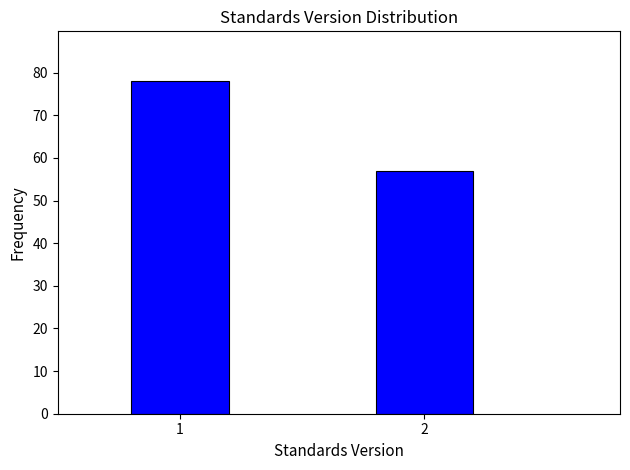

Reading left to right, transcribe all the data shown in this chart.

1=78	2=57